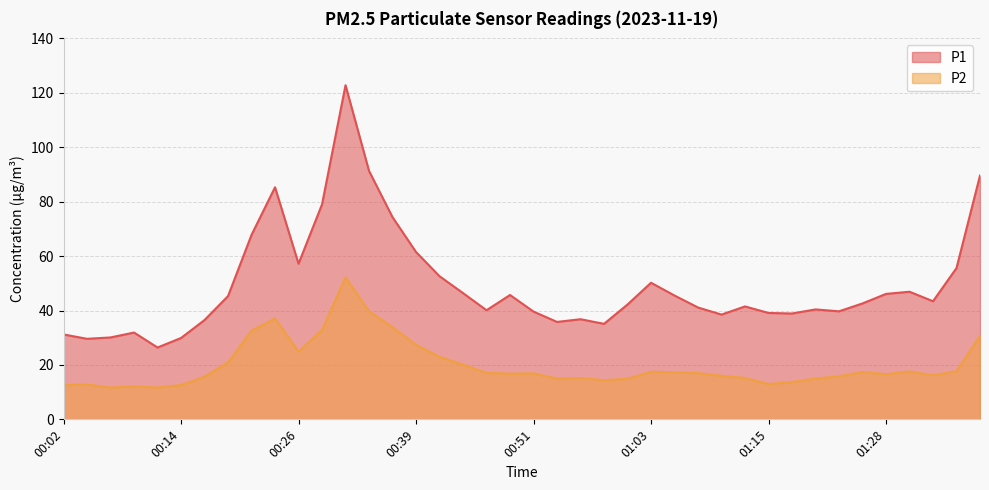

True or false: P2 and P1 cross at least once.

False